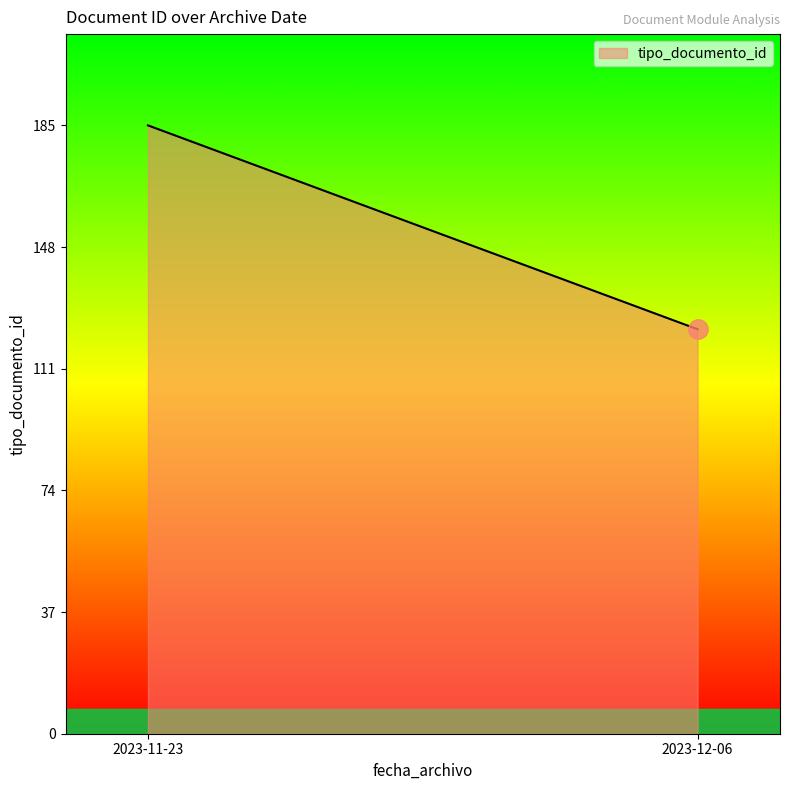

At which category does the chart reach its minimum across all series?

2023-12-06